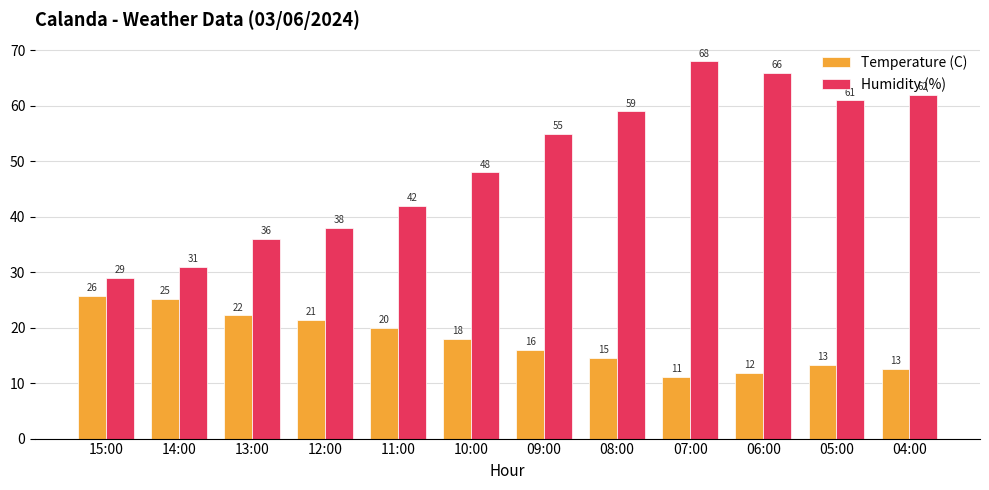

At which category does the chart reach its peak across all series?

07:00